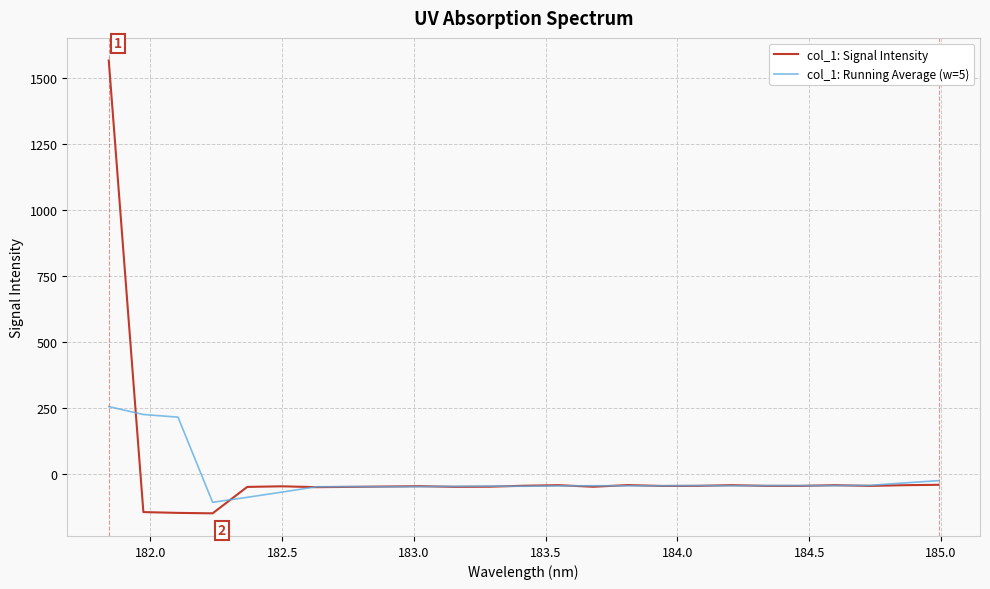

What is the maximum value for col_1: Running Average (w=5)?

254.2